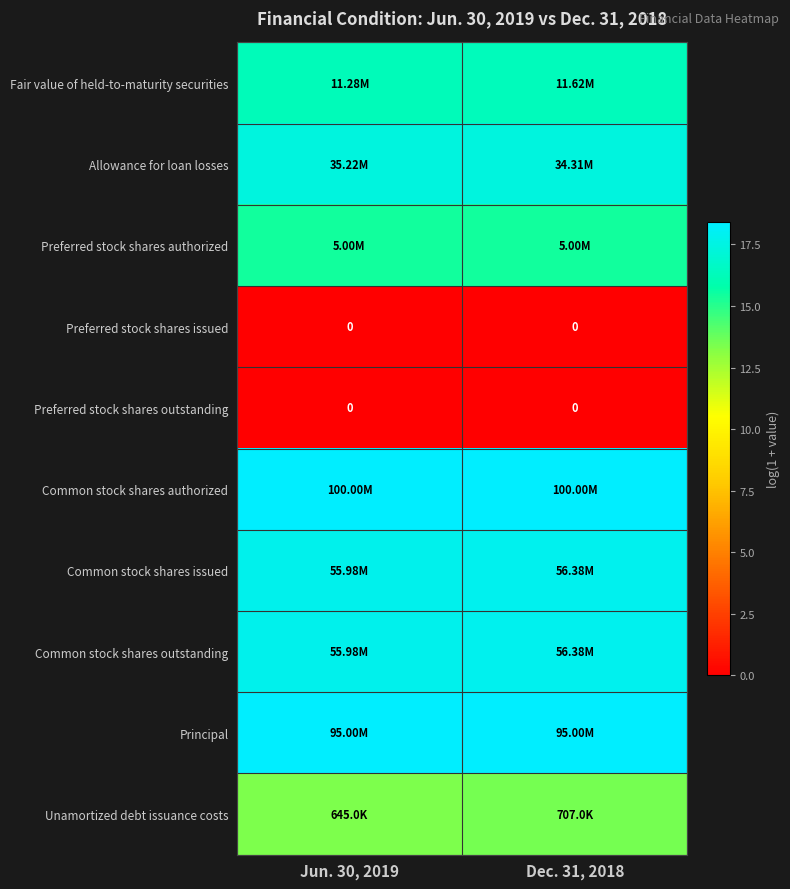

Is the value of Common stock shares outstanding at Dec. 31, 2018 greater than the value of Common stock shares authorized at Dec. 31, 2018?

No